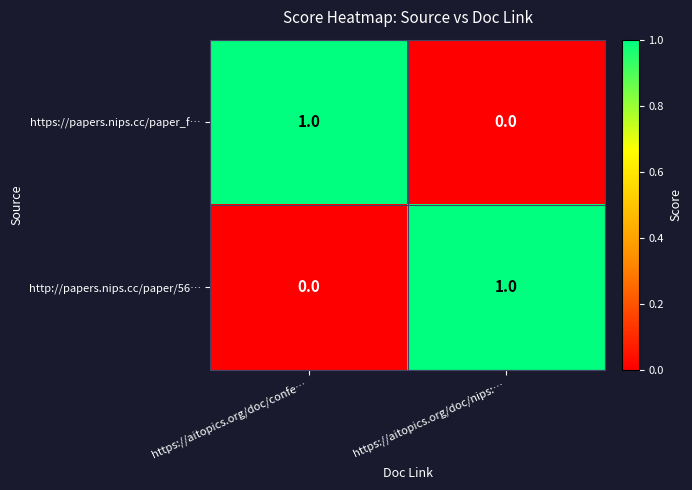

What is the greatest value displayed?

1